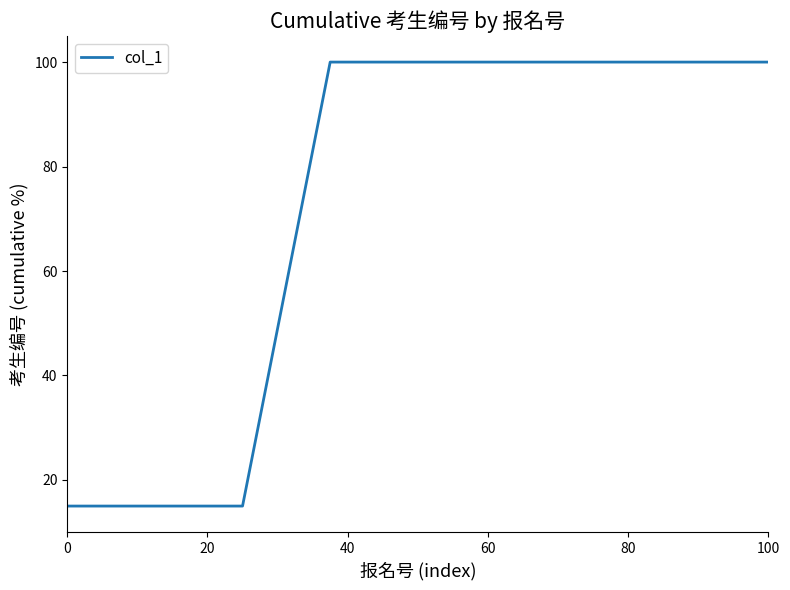

Is this an area chart (filled region under the line)?

No